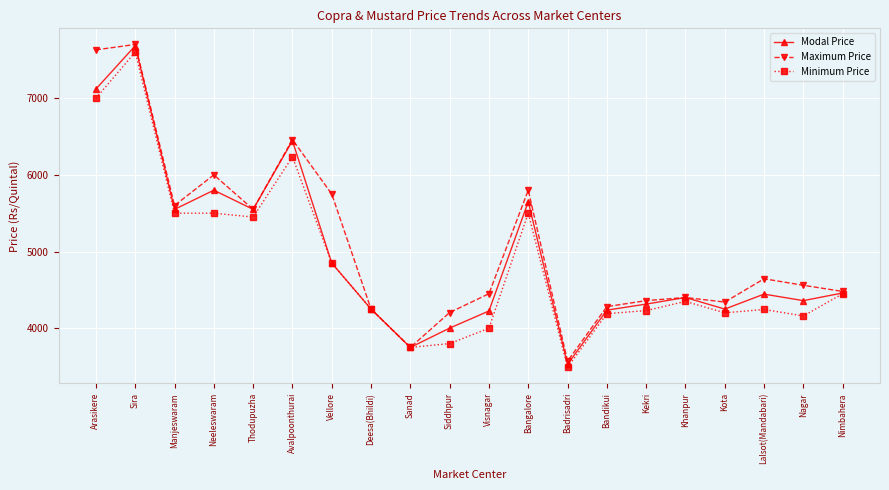

Is it true that Minimum Price equals 7296 at Lalsot(Mandabari)?

False